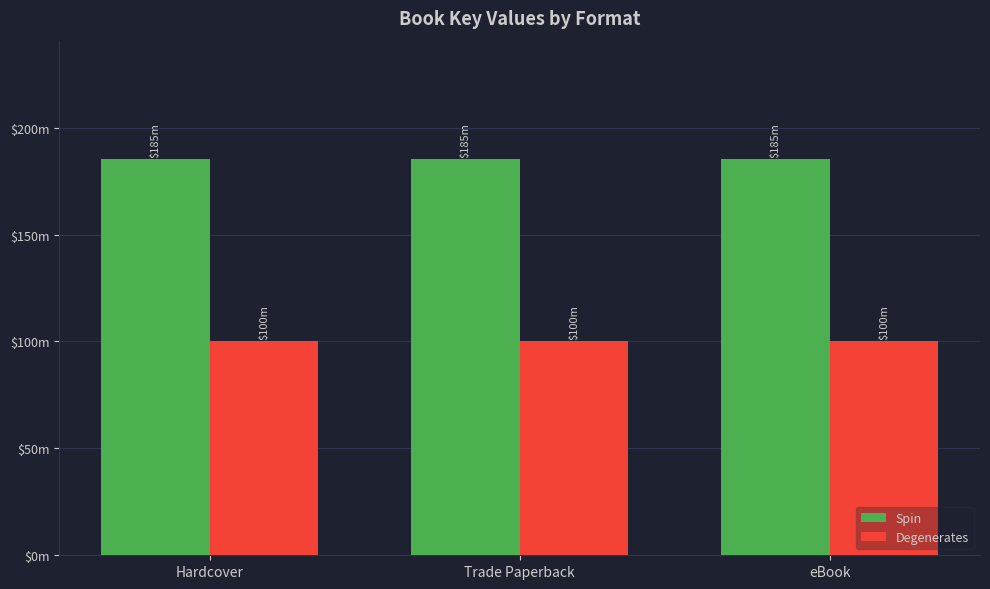

What are all the series names shown in the legend?

Spin, Degenerates